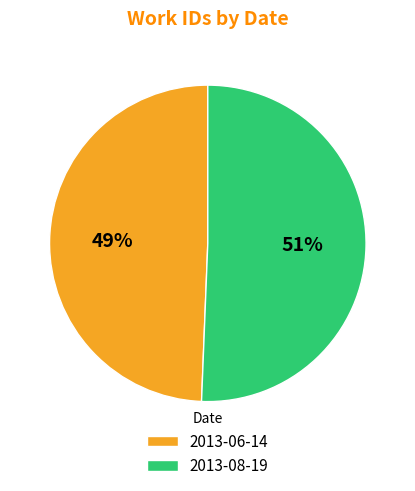

Do 2013-08-19 and 2013-06-14 together represent more than half of the pie?

Yes